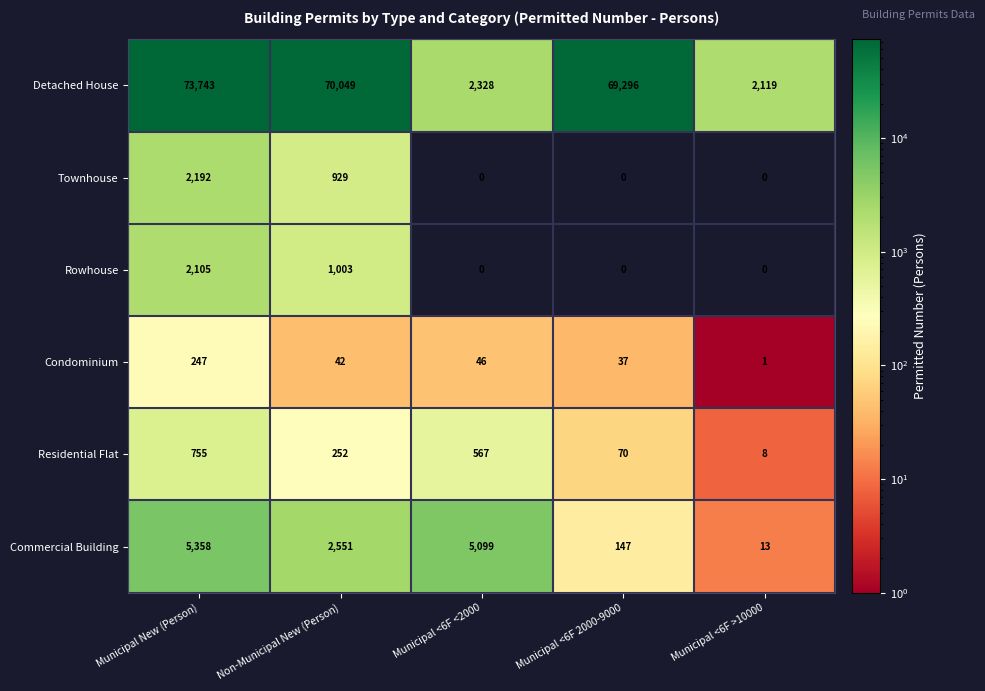

What is the approximate value of Commercial Building at Municipal New (Person), to the nearest 50?

5350